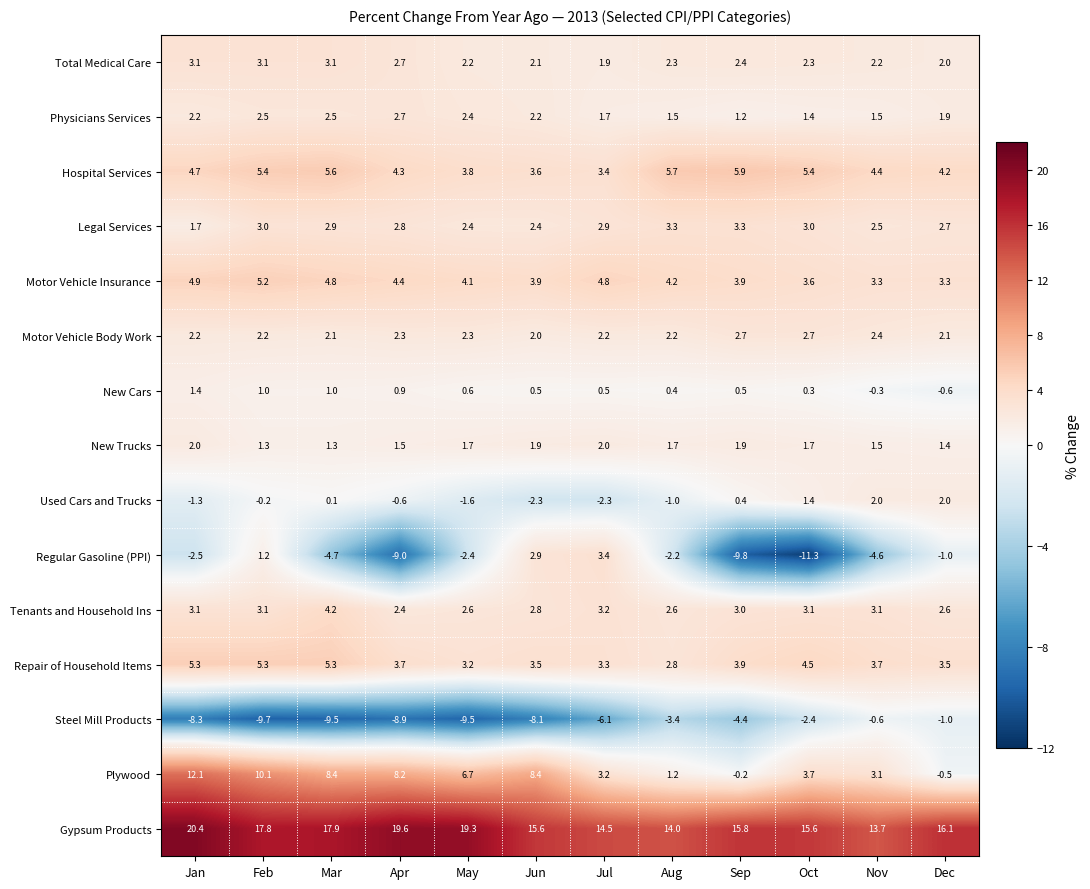

At Mar, list the series in order from largest to smallest.

Gypsum Products, Plywood, Hospital Services, Repair of Household Items, Motor Vehicle Insurance, Tenants and Household Ins, Total Medical Care, Legal Services, Physicians Services, Motor Vehicle Body Work, New Trucks, New Cars, Used Cars and Trucks, Regular Gasoline (PPI), Steel Mill Products